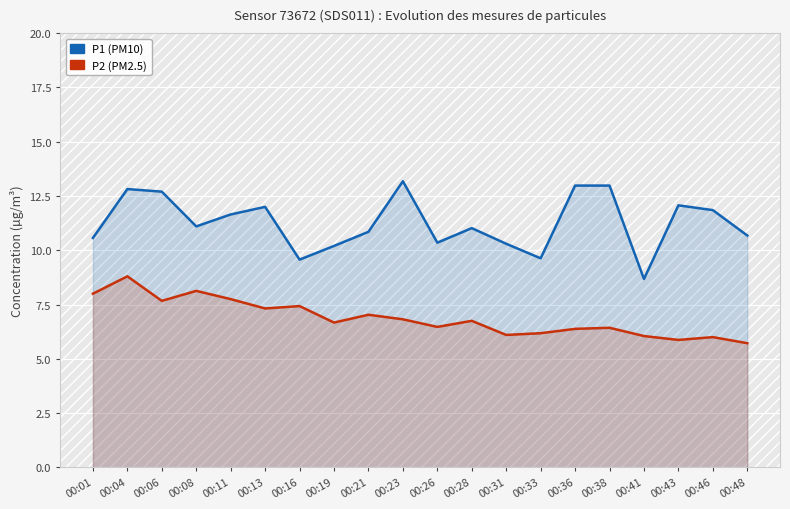

At which label does P1 (PM10) first exceed 11?

00:04